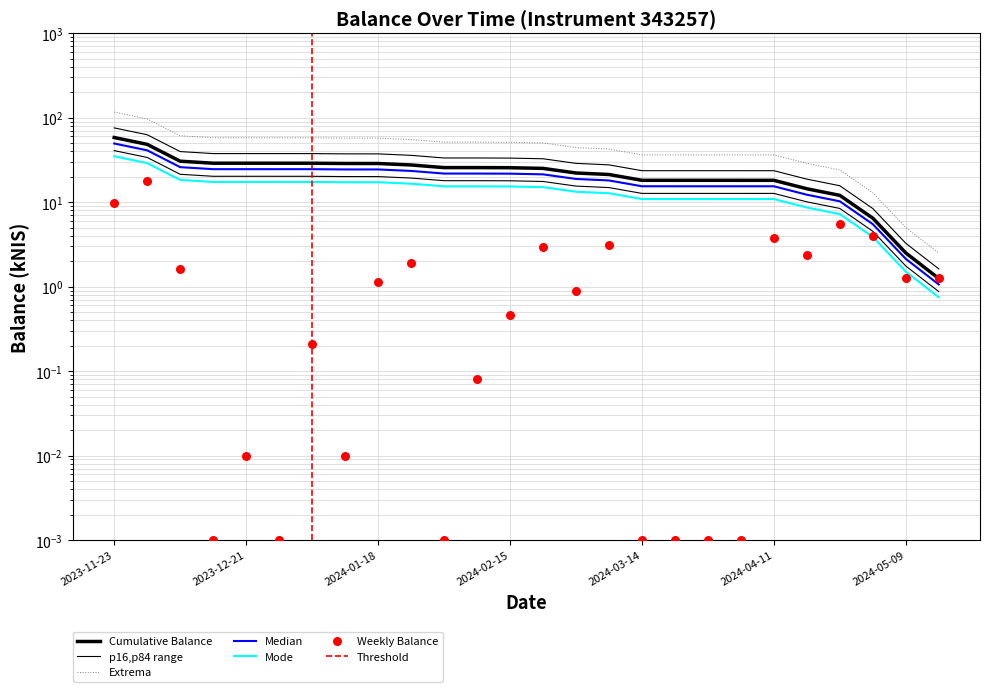

Between 2024-03-14 and 2024-01-18, which is larger?

2024-01-18